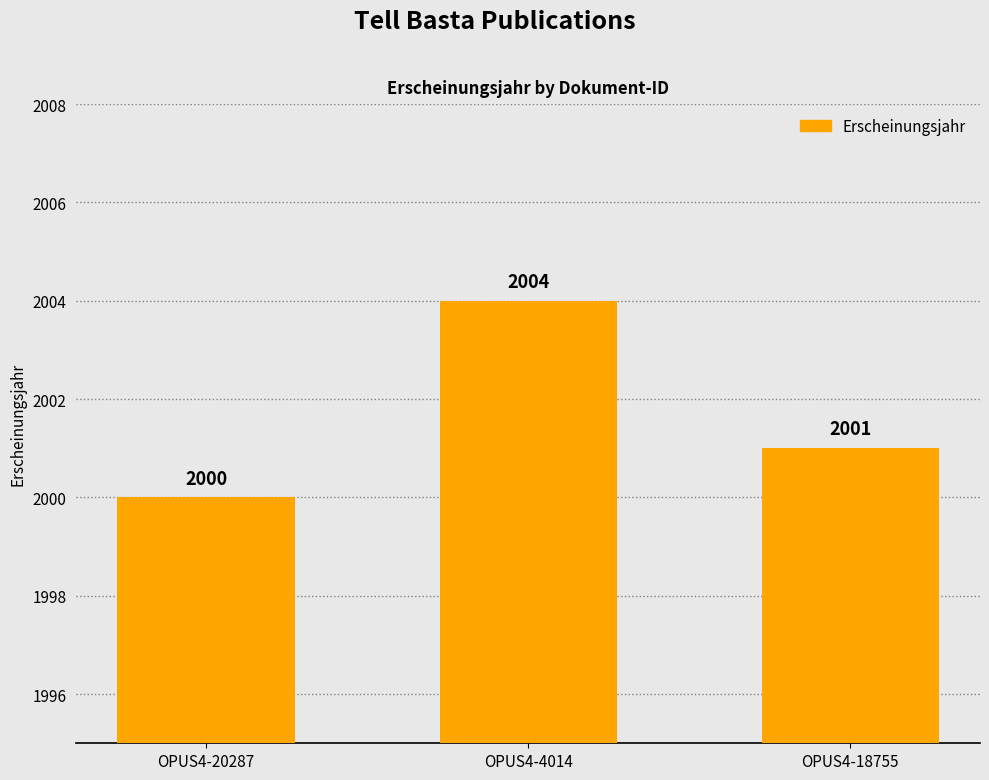

What is the label of the 3rd bar from the right?

OPUS4-20287